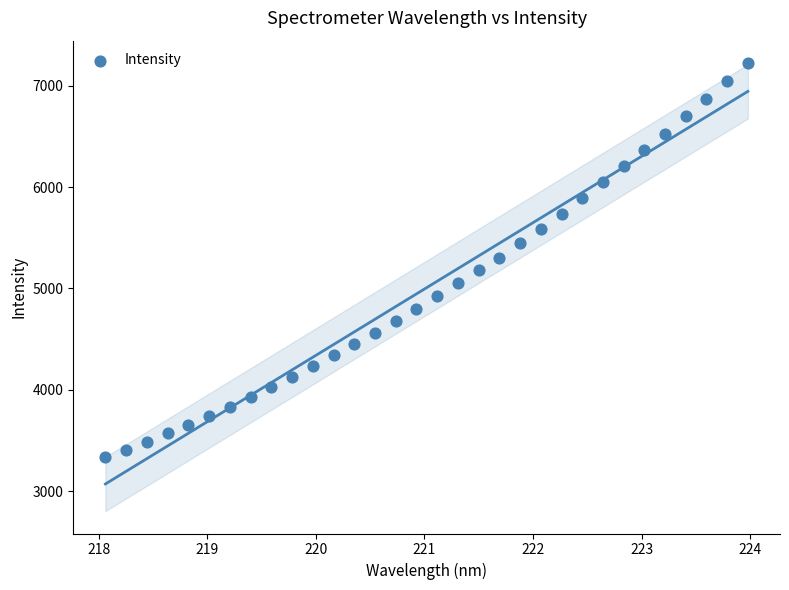

What is the range of Y values (max minus min)?

3887.9